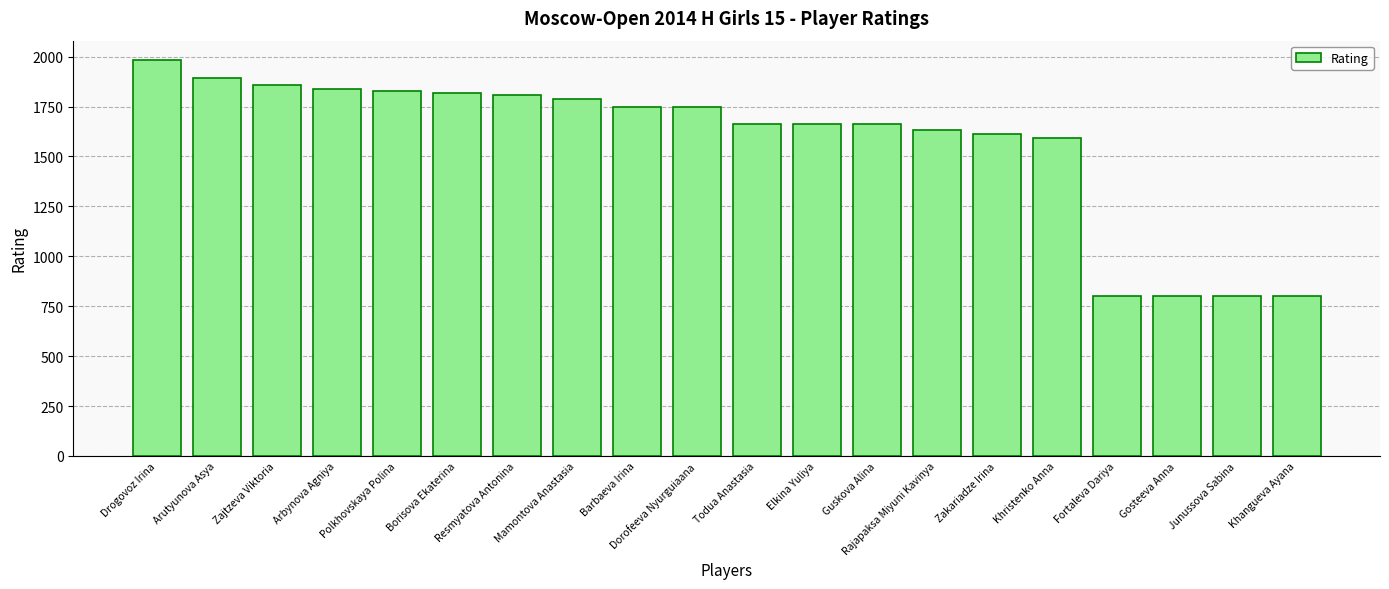

Does the chart contain stacked bars?

No